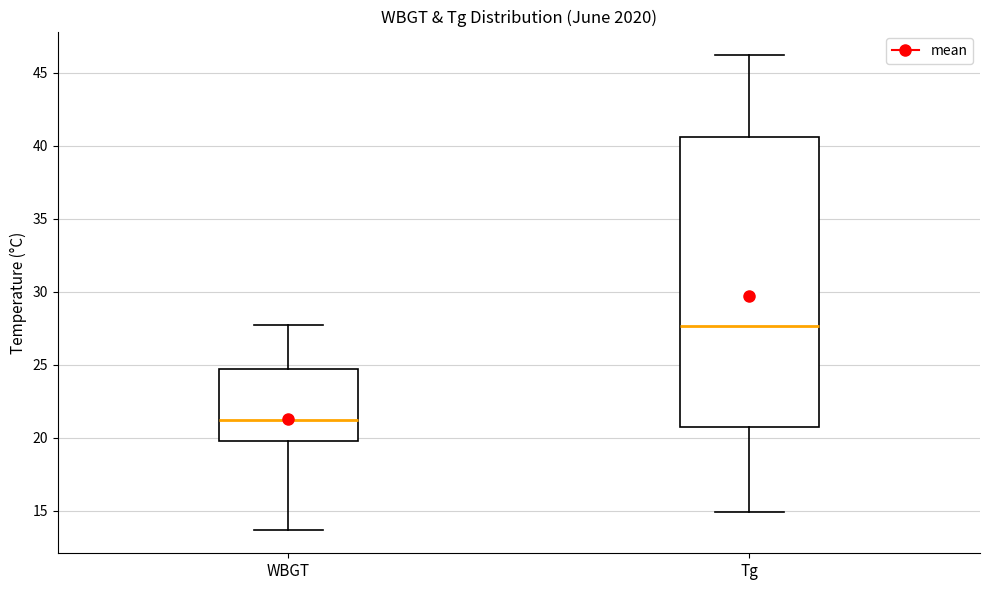

Where does the median line of the box for WBGT sit on the y-axis? The values are not printed on the chart, so give them approximately, as read against the axis.

21.0